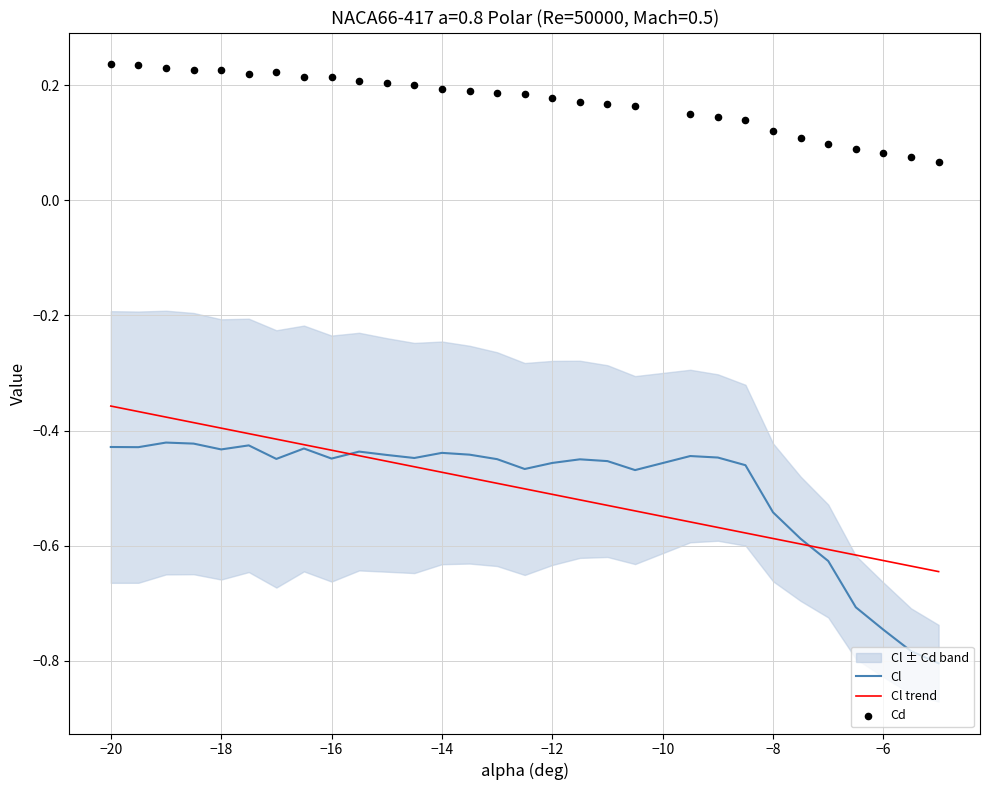

Which series reaches the minimum Y coordinate?

Cl